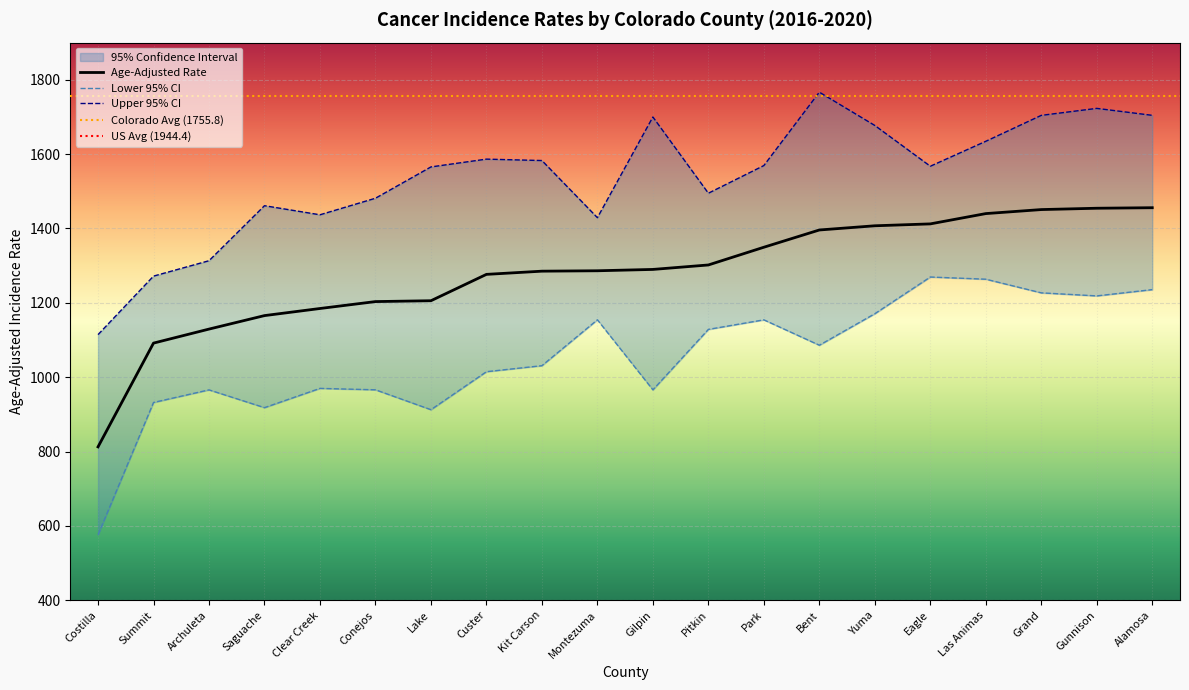

Which series changed the most between Archuleta and Eagle?

Lower 95% CI